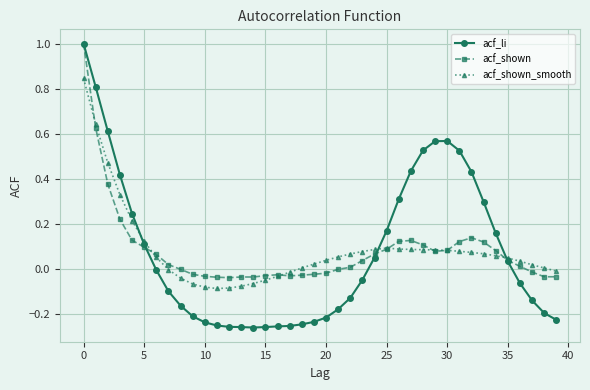

True or false: acf_shown has more than 0 interior local peaks.

True